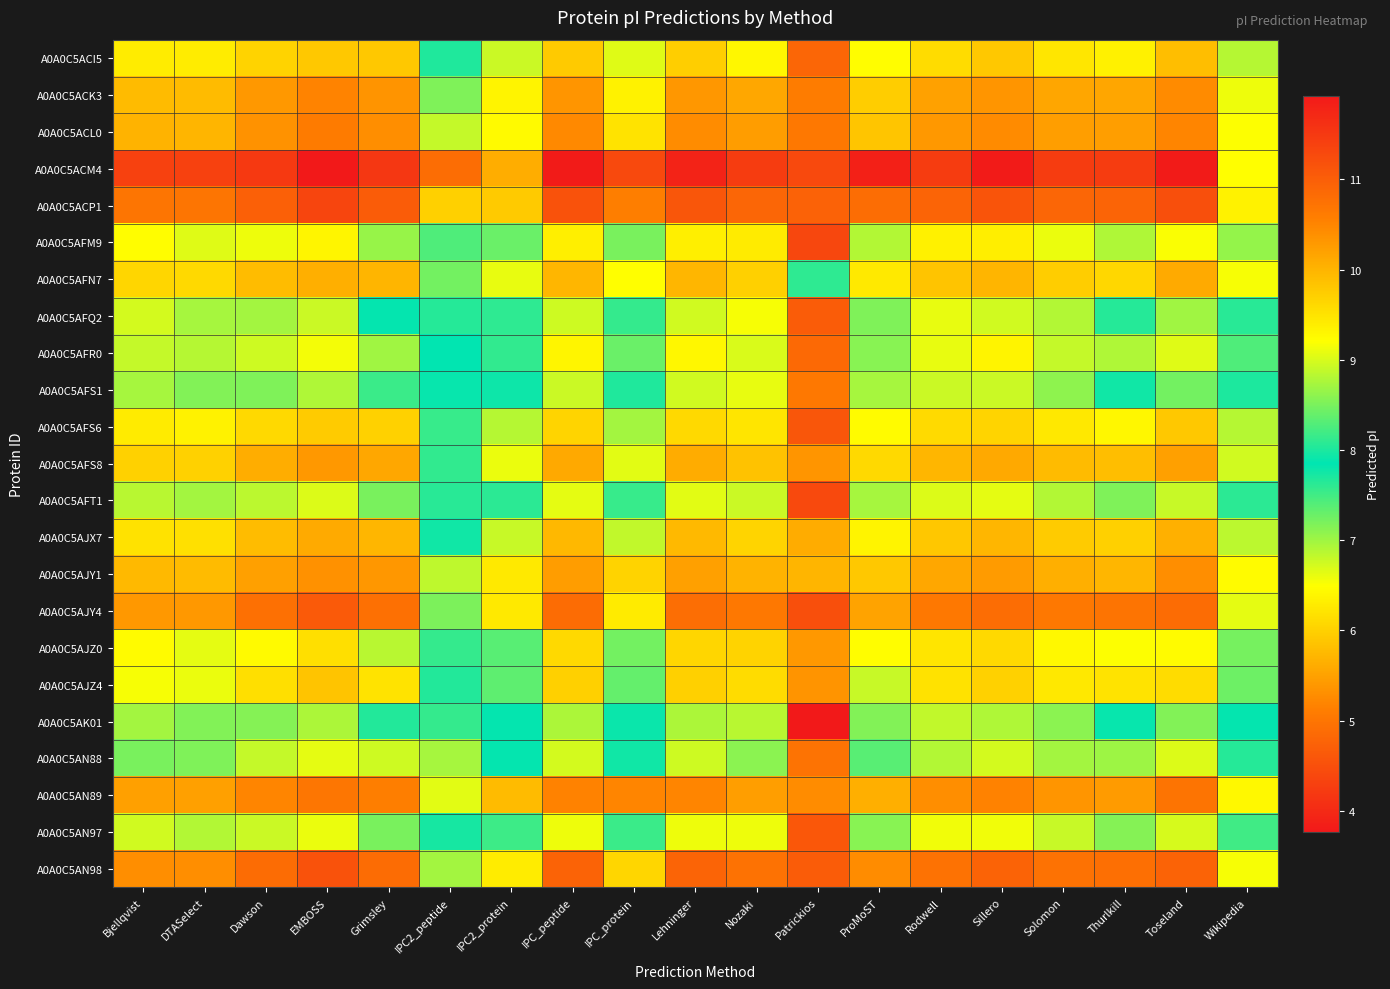

At which category is the sum across all series the highest?

EMBOSS